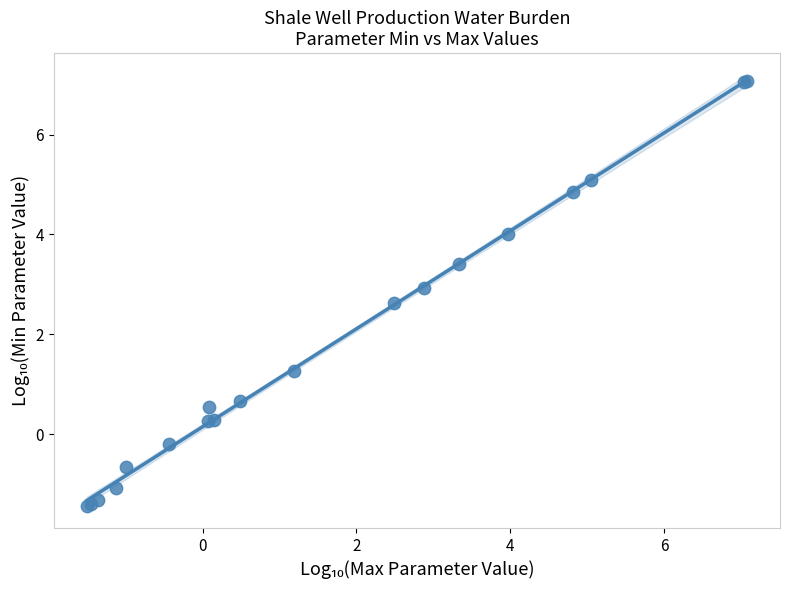

What Y value in the scatter plot is closest to 2?

2.6